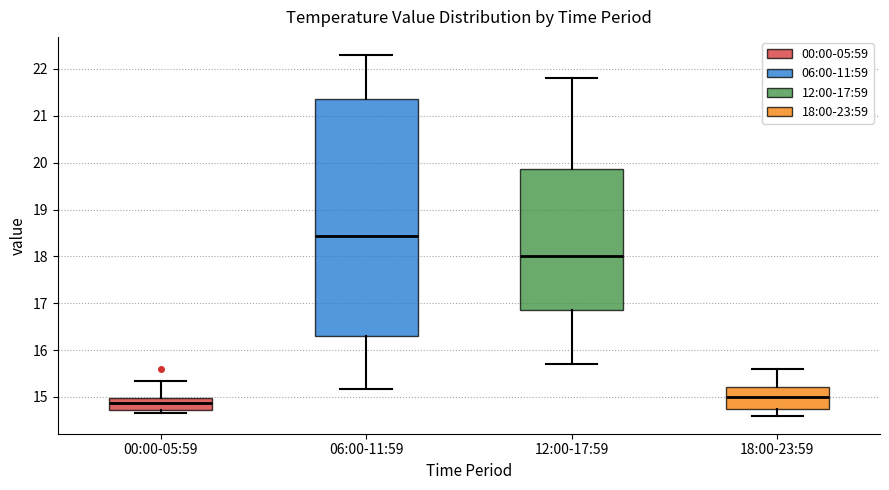

Reading left to right, transcribe this box plot: for each box, give where its median line is, the range the box spans, and where its two whiskers end, as read against the y-axis. The values are not printed on the chart, so give them approximately, as read against the axis.

00:00-05:59: median 14.9, box 14.7 to 15.0, whiskers 14.7 (just below the box's lower edge) to 15.3
06:00-11:59: median 18.4, box 16.3 to 21.4, whiskers 15.2 to 22.3
12:00-17:59: median 18.0, box 16.9 to 19.9, whiskers 15.7 to 21.8
18:00-23:59: median 15.0, box 14.7 to 15.2, whiskers 14.6 to 15.6